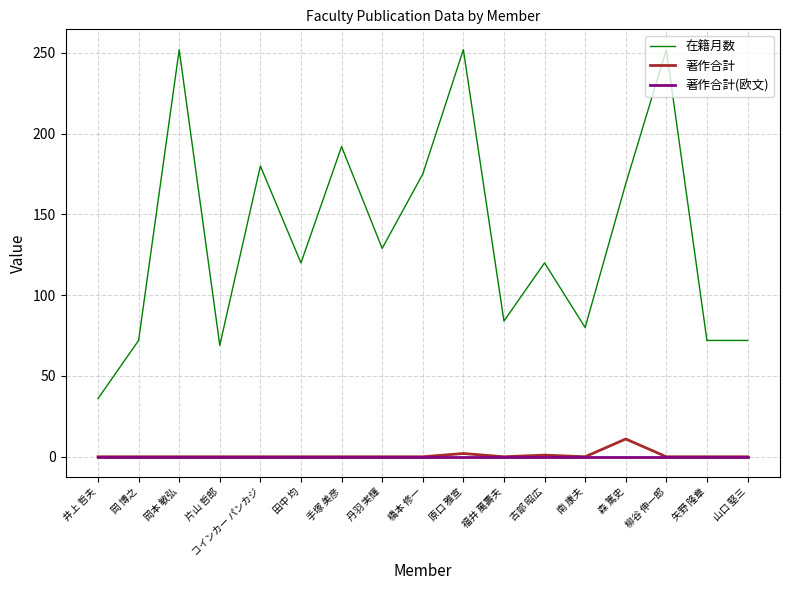

What position from the right is 山口 堅三?

1